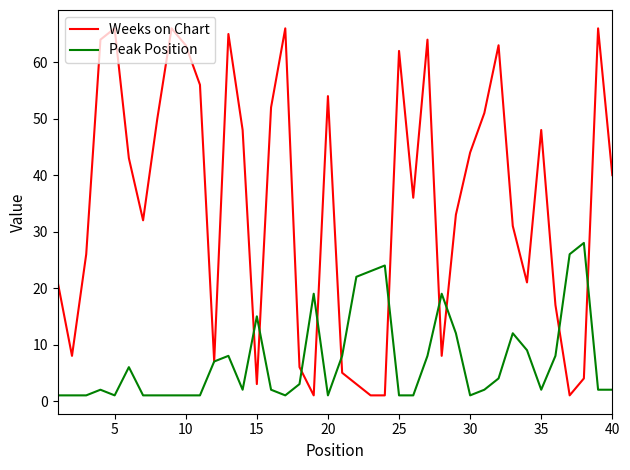

What is the maximum value shown in the chart?

66